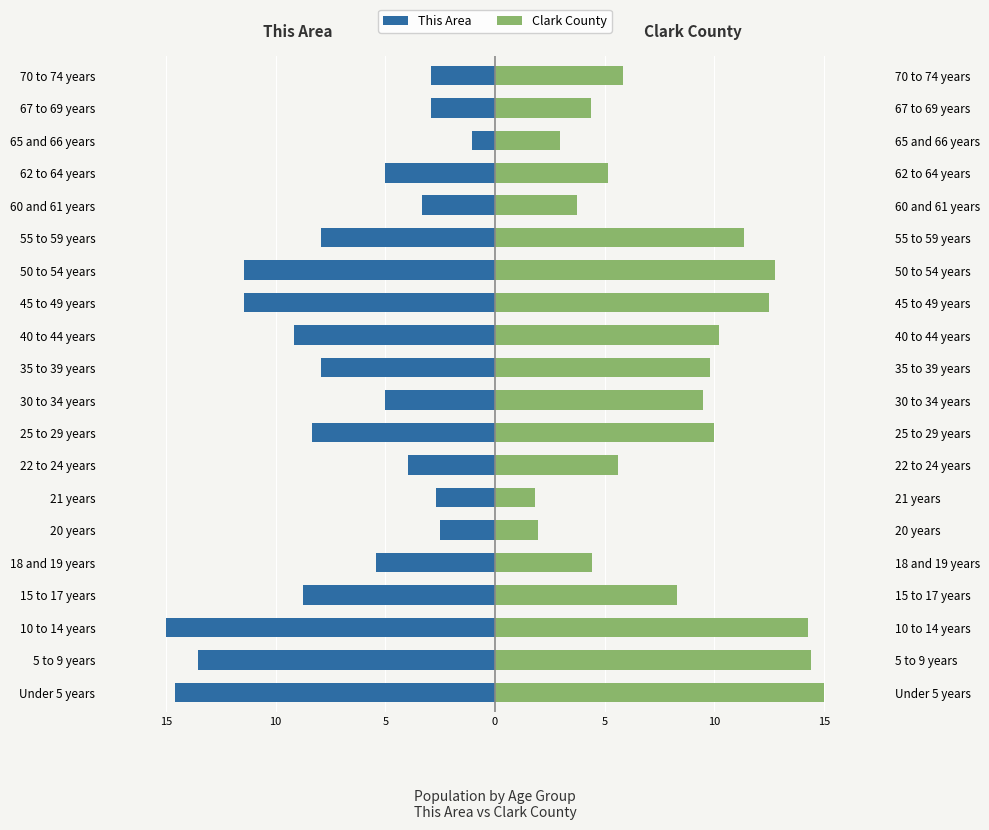

Reading left to right, extract all data points from this chart.

This Area: -14.6	-13.5	-15.0	-8.8	-5.4	-2.5	-2.7	-4.0	-8.3	-5.0	-7.9	-9.2	-11.5	-11.5	-7.9	-3.3	-5.0	-1.0	-2.9	-2.9
Clark County: 15.0	14.4	14.3	8.3	4.4	2.0	1.8	5.6	10.0	9.5	9.8	10.2	12.5	12.8	11.4	3.8	5.2	2.9	4.4	5.8